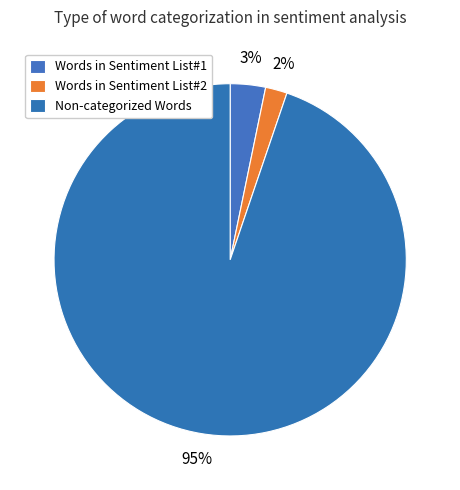

To the nearest percent, what is the difference between the largest and smallest slice percentages?

93%